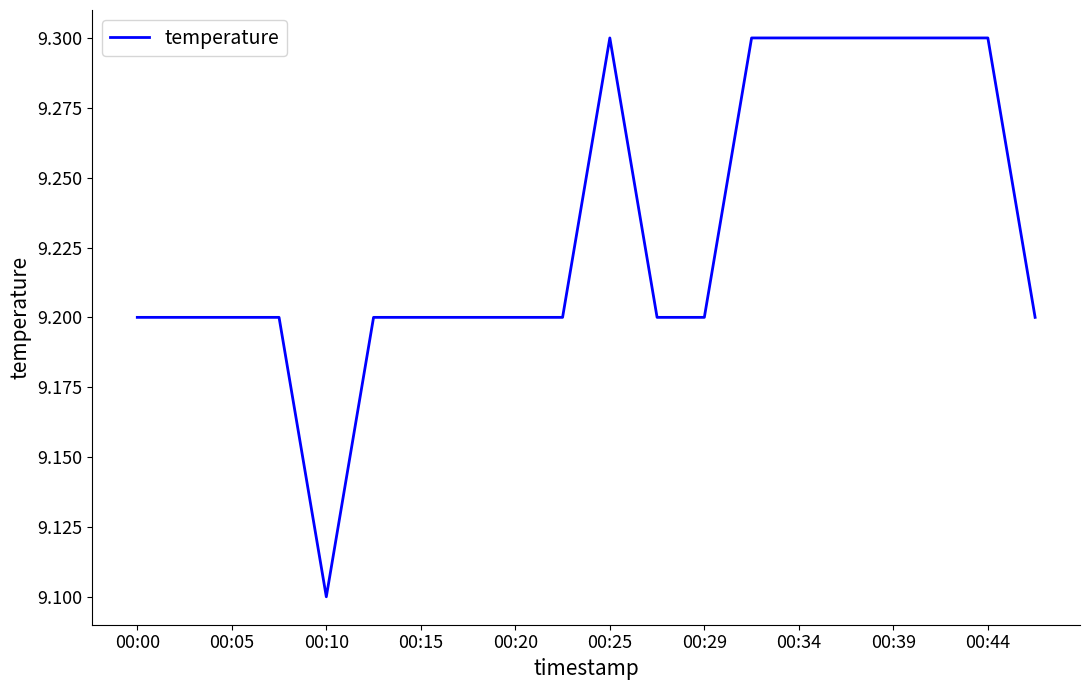

What is the minimum value shown in the chart?

9.1